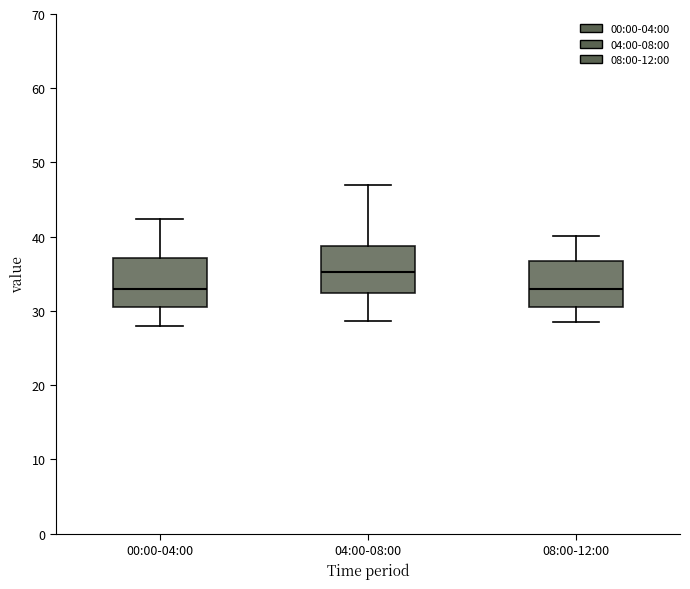

Where does the lower whisker of the box for 00:00-04:00 end on the y-axis? The values are not printed on the chart, so give them approximately, as read against the axis.

28